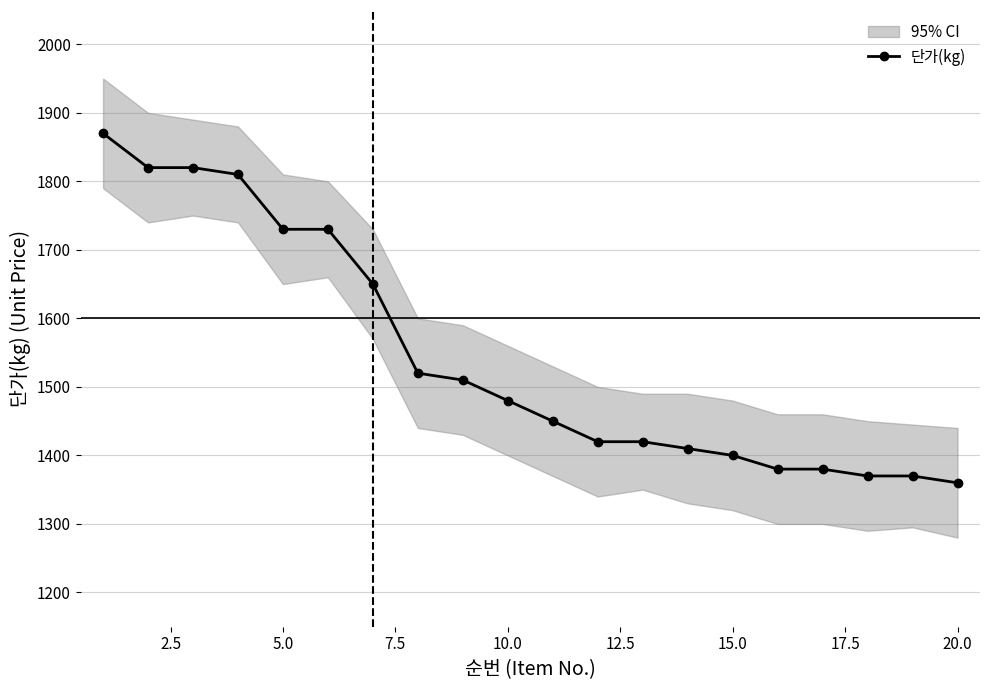

How many lines are shown in the chart?

1